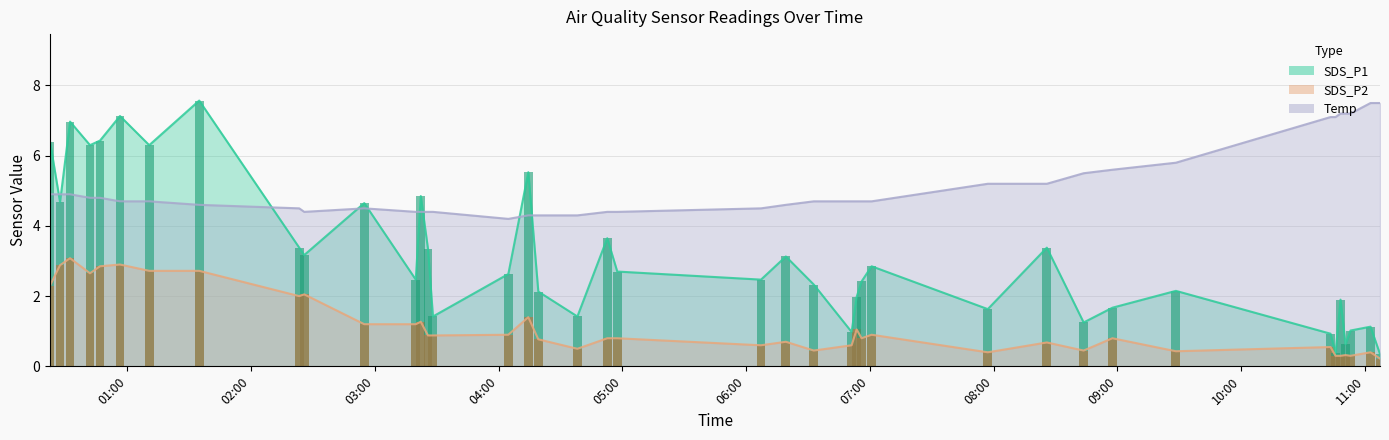

How many bars are there in total?

120